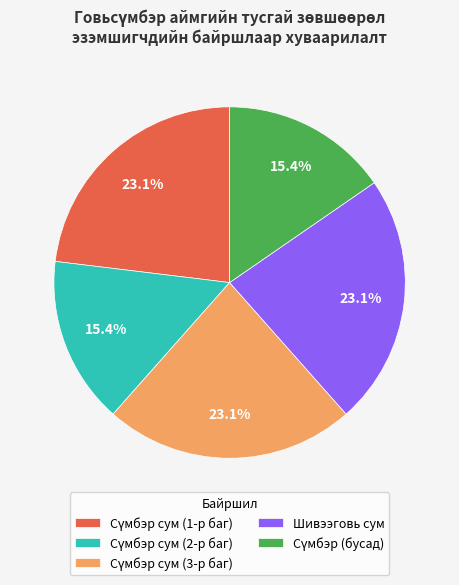

Does any single category account for the majority?

No